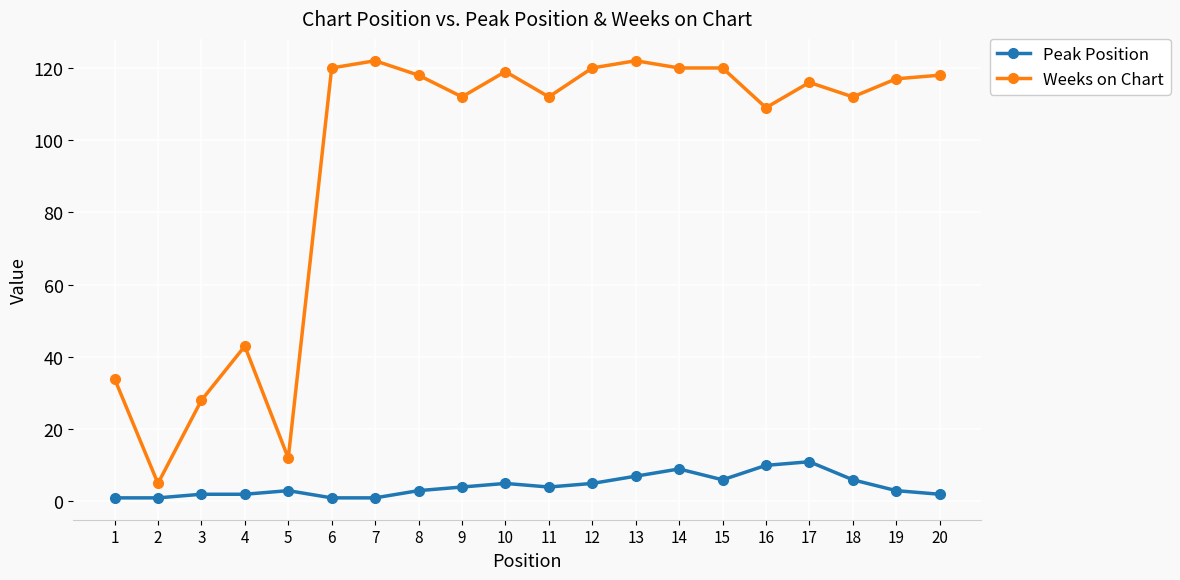

How many distinct data groups are displayed?

2